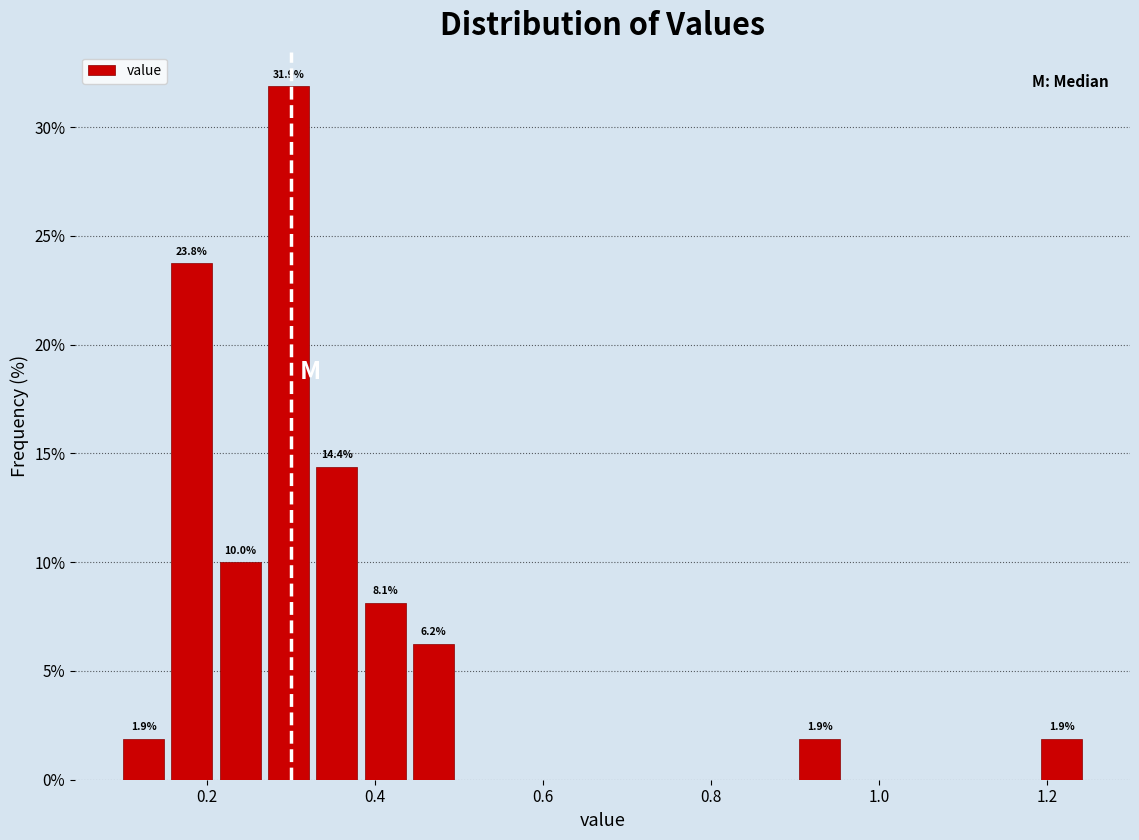

Around what value on the x-axis is the tallest bar? Give the approximate position of its centre, as read against the axis.

0.30